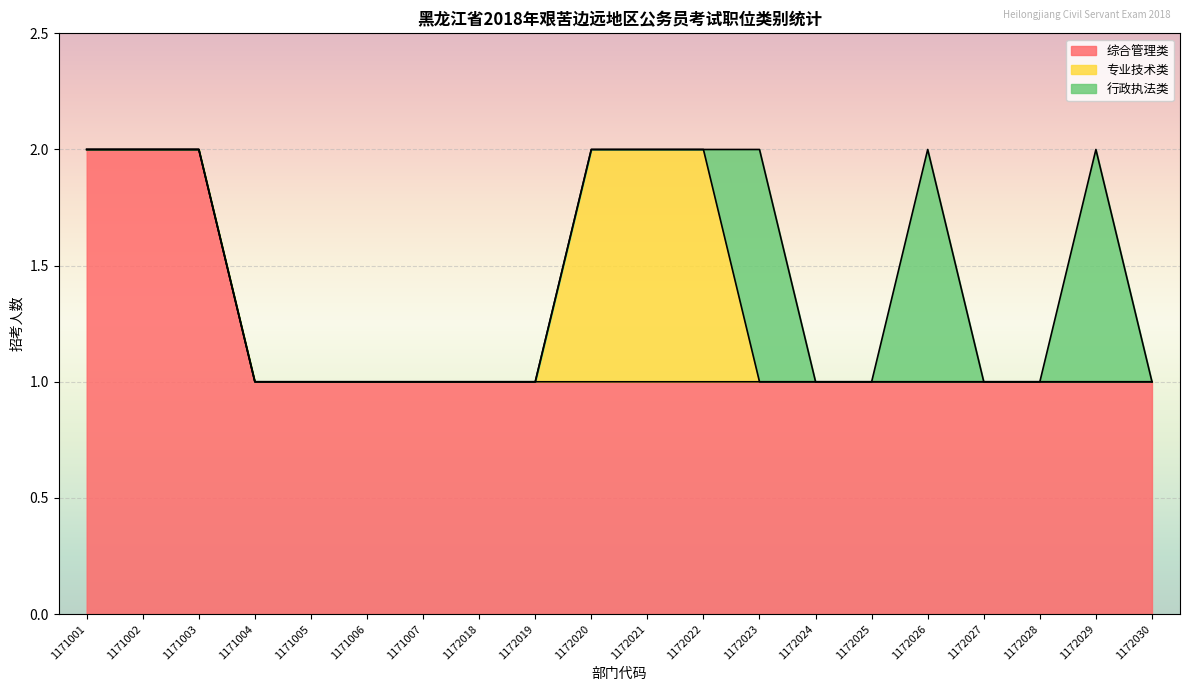

List the labels in order of 行政执法类 value, largest first.

1172023, 1172026, 1172029, 1171001, 1171002, 1171003, 1171004, 1171005, 1171006, 1171007, 1172018, 1172019, 1172020, 1172021, 1172022, 1172024, 1172025, 1172027, 1172028, 1172030